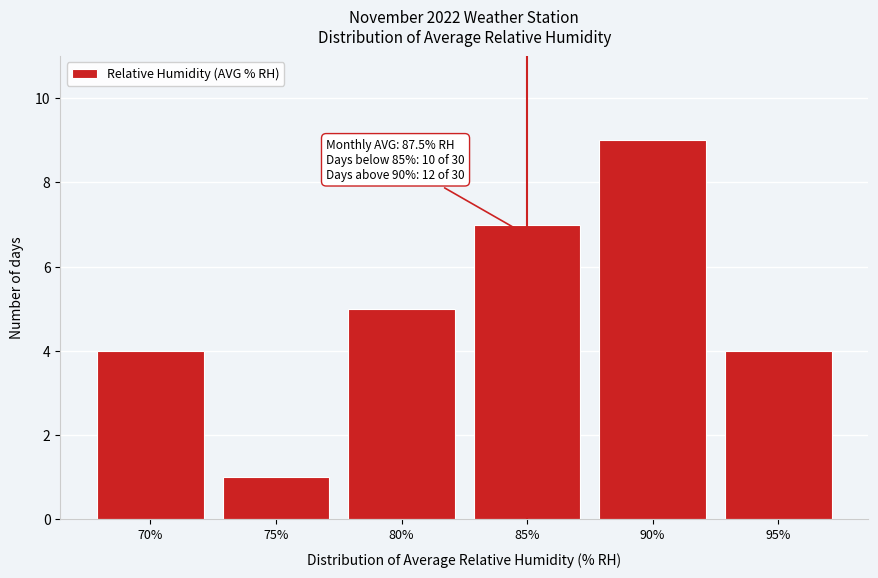

Reading left to right, list all the values displayed in this chart.

4	1	5	7	9	4